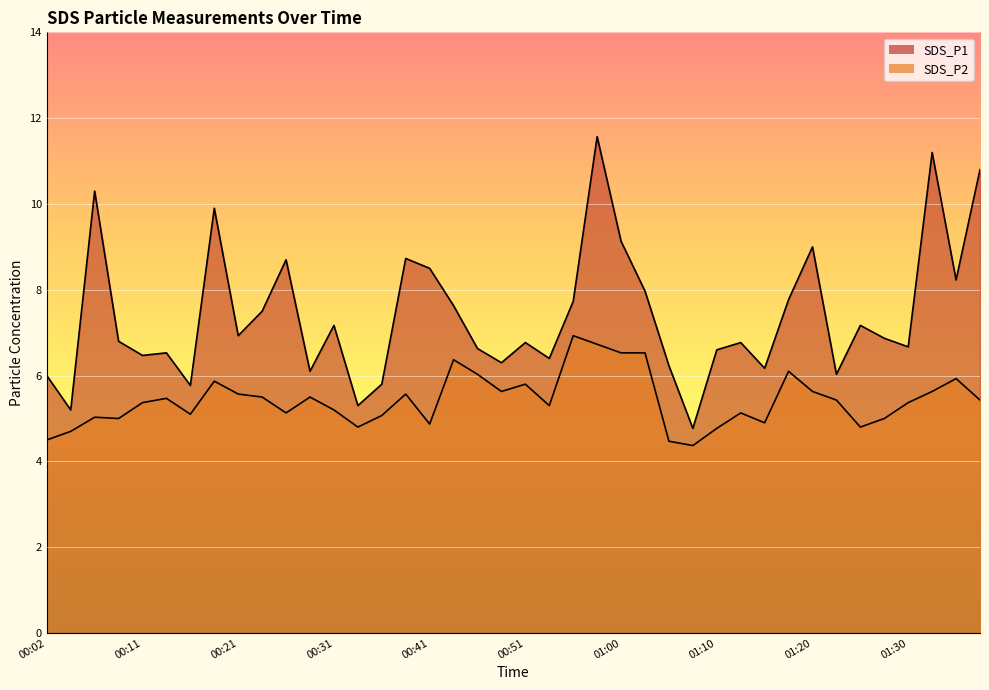

What is the smallest value displayed?

4.4